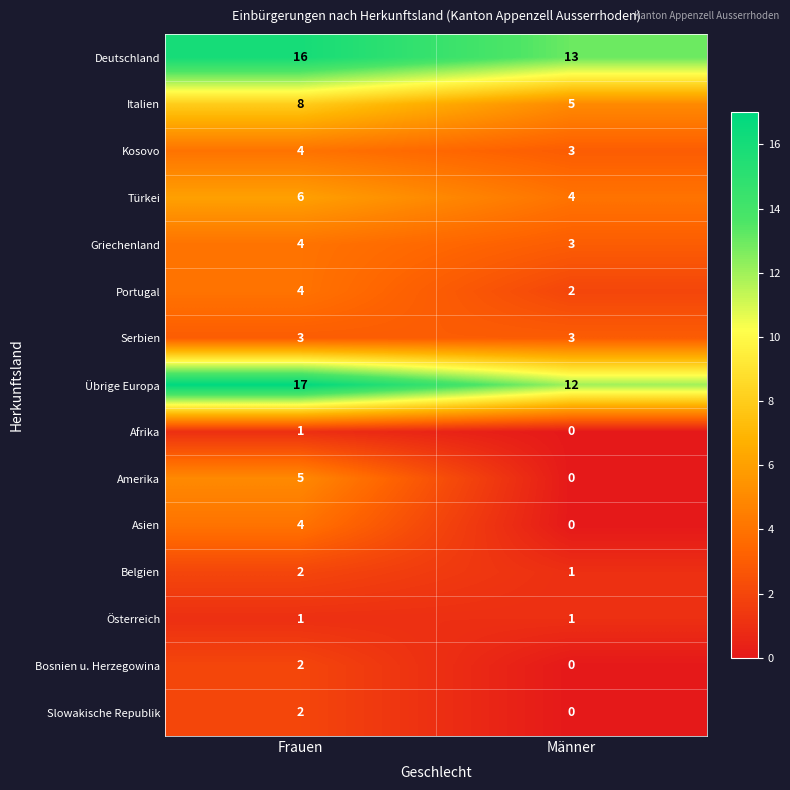

What is the total value across all series at Männer?

47